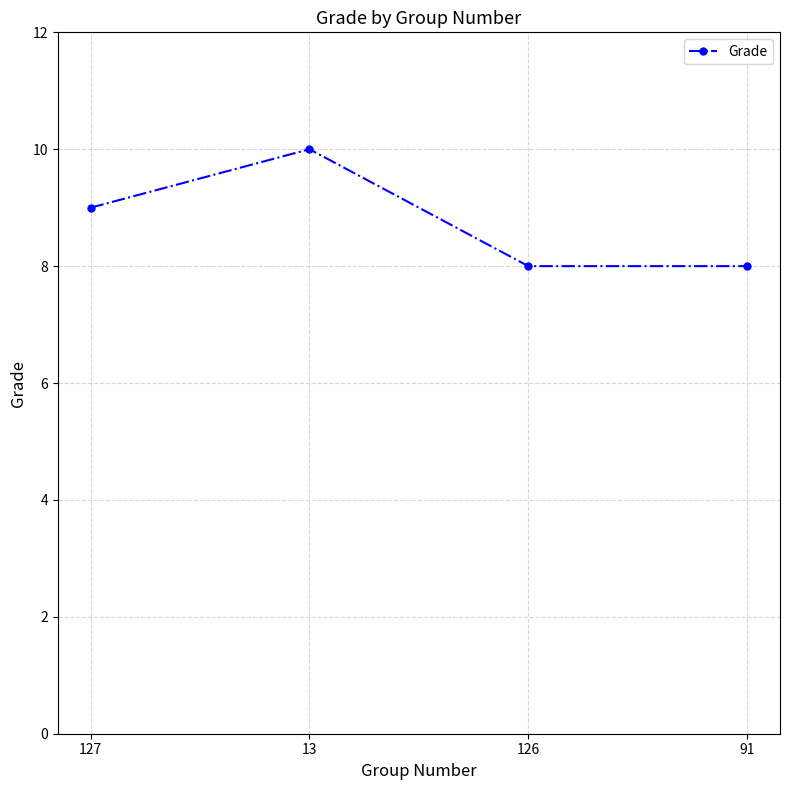

What is the difference between the second highest and minimum values?

1